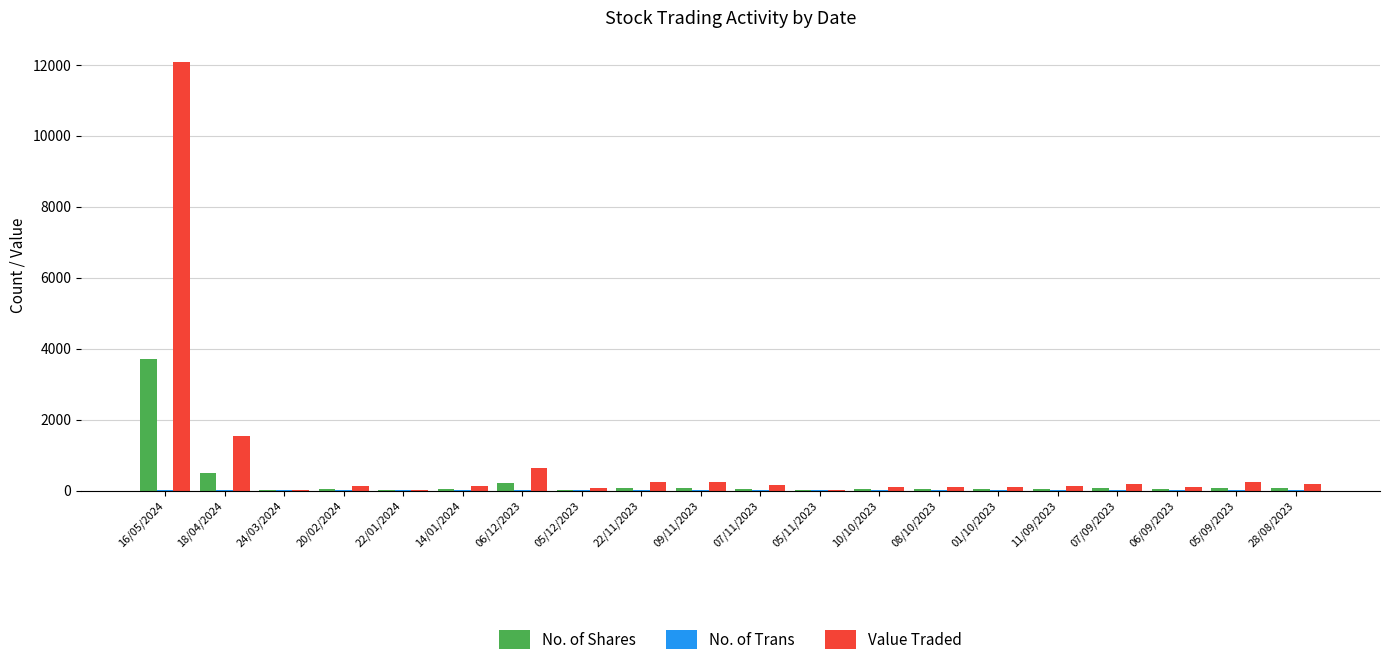

Which series has the largest total across all categories?

Value Traded